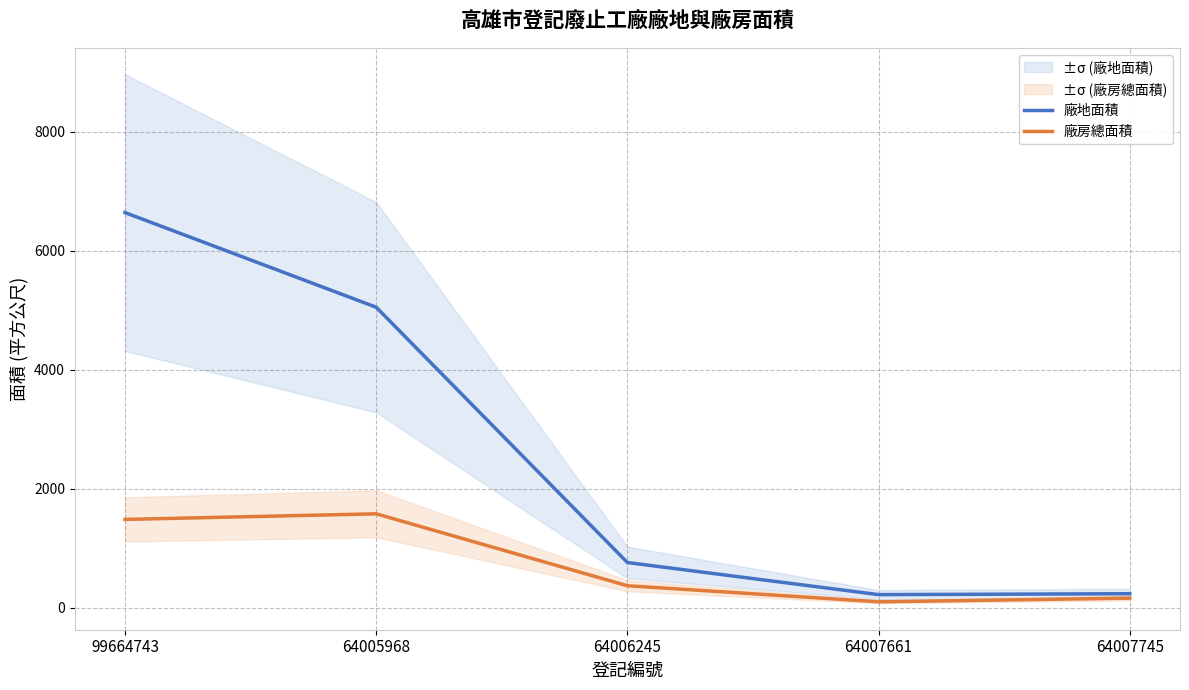

What position from the left is 64007661?

4